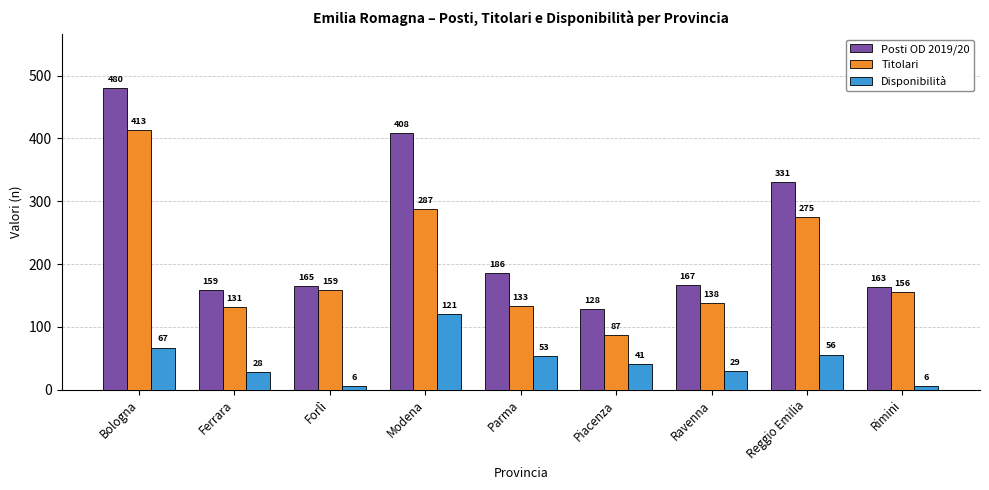

How many values in the Disponibilità series are below 41?

4